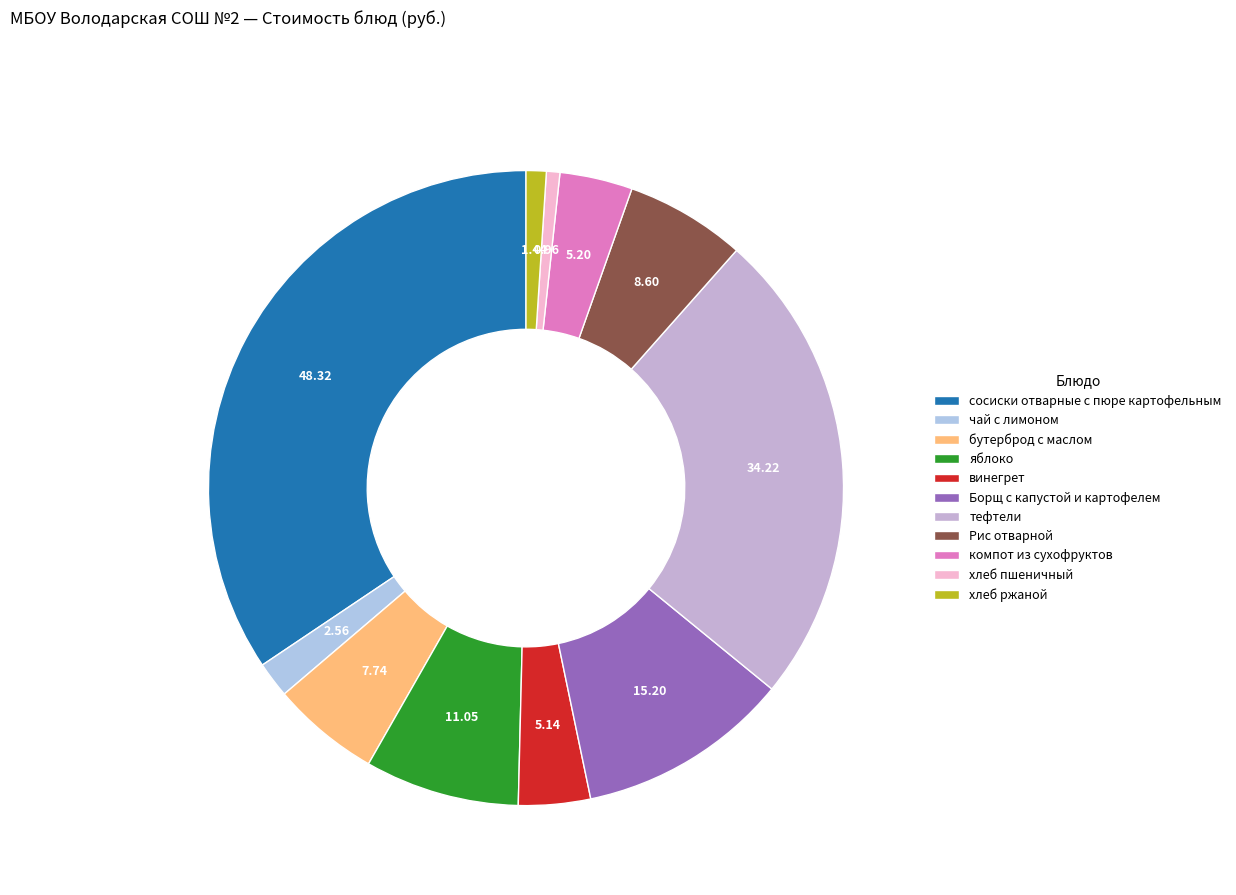

Count the number of slices in the pie.

11